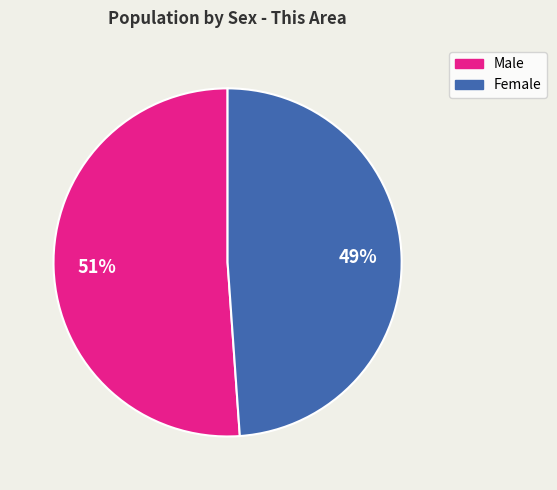

The Male slice represents 60% of the pie. True or false?

False